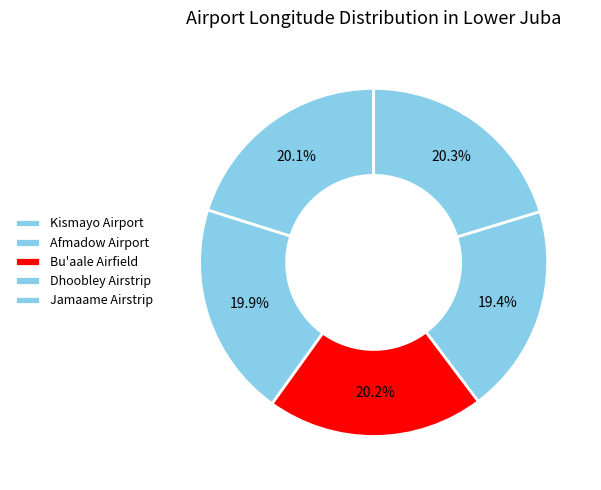

Is Dhoobley Airstrip the majority of the pie?

No